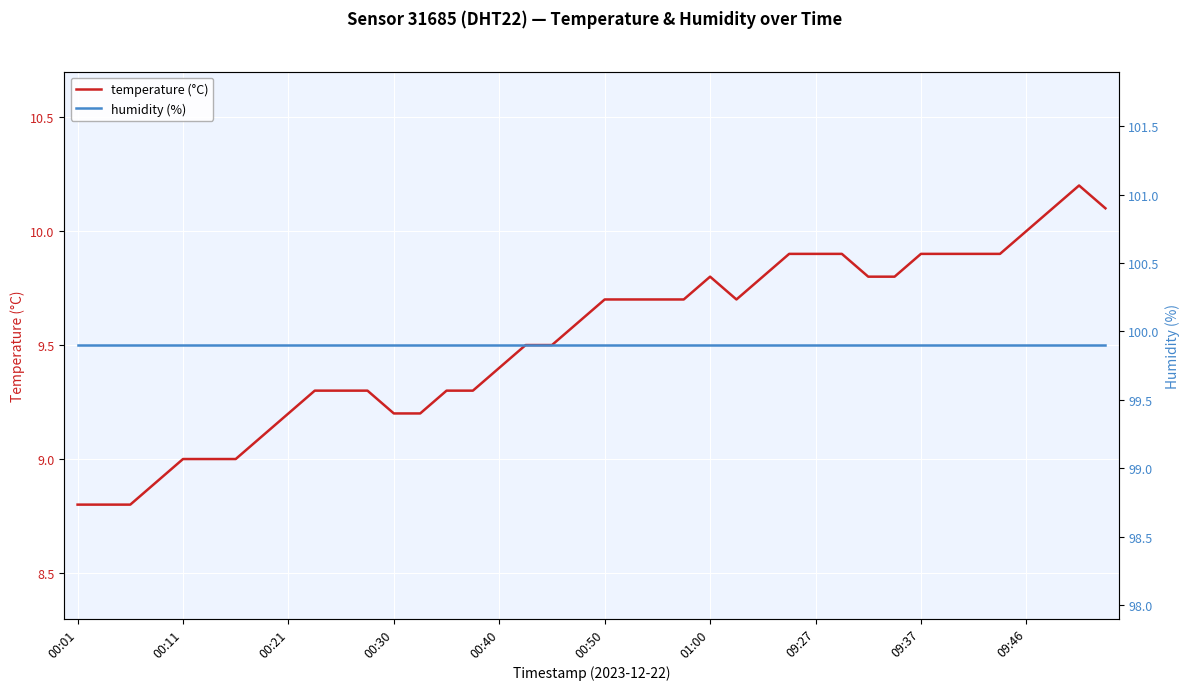

True or false: humidity (%) and temperature (°C) cross at least once.

False